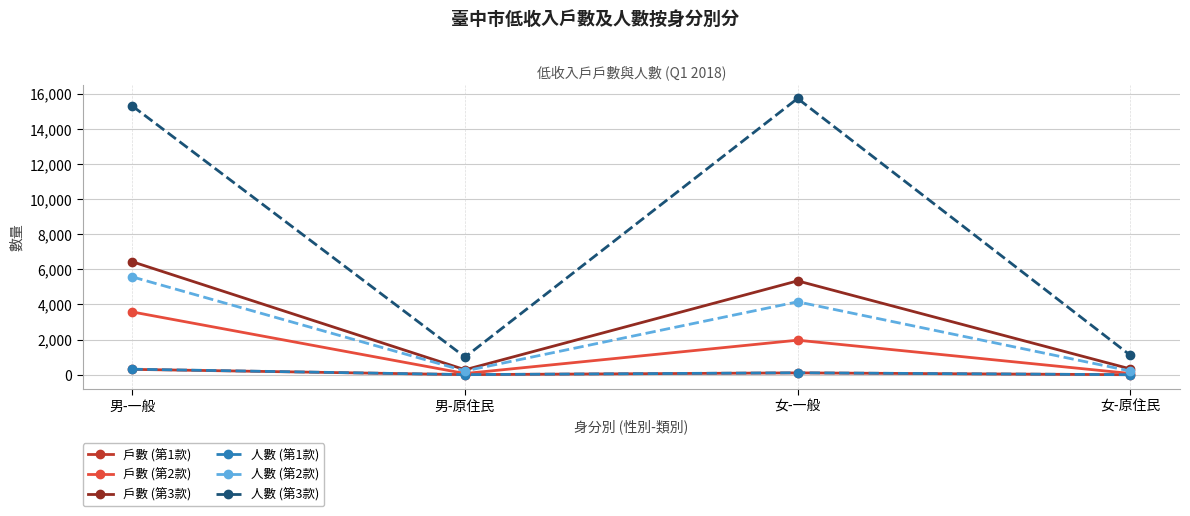

True or false: 人數 (第2款) and 人數 (第1款) intersect in this chart.

False